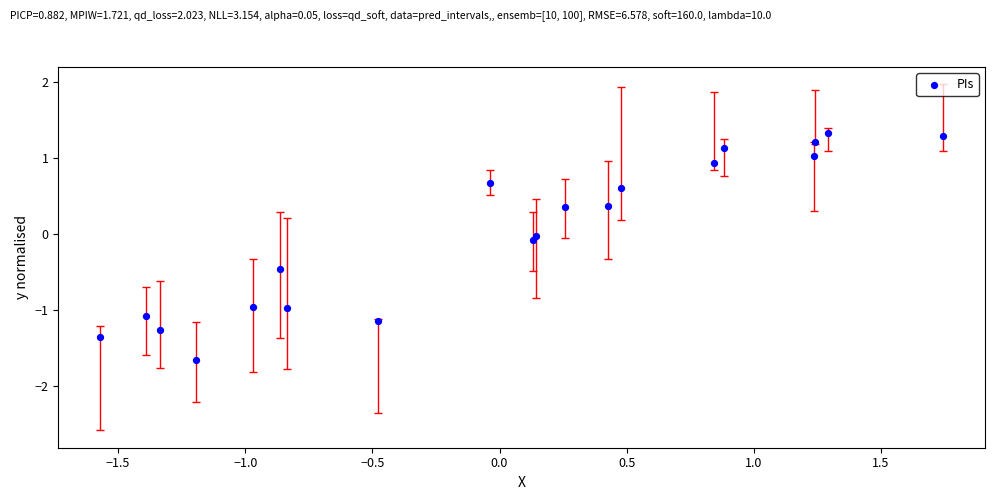

What is the range of X values (max minus min)?

3.3